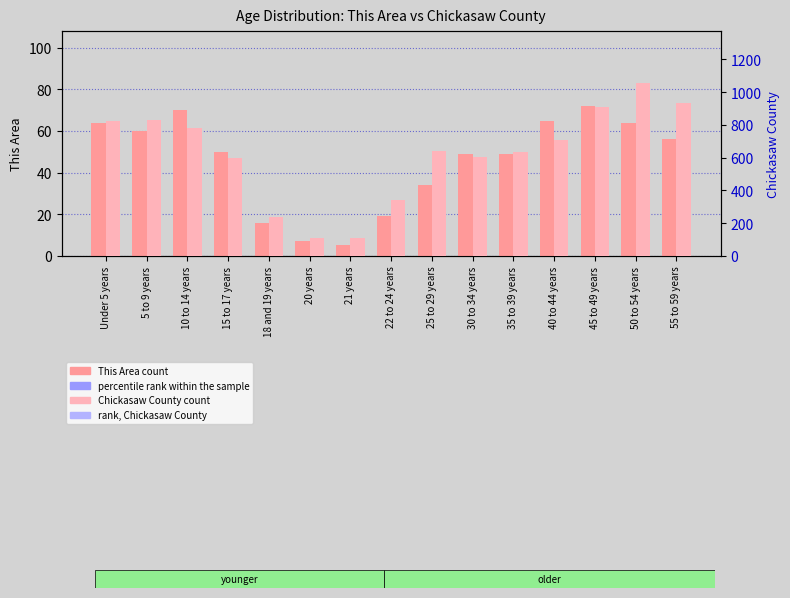

Reading left to right, what are all the values shown in this chart?

This Area count: 64	60	70	50	16	7	5	19	34	49	49	65	72	64	56
Chickasaw County: 822	832	784	597	240	106	108	340	642	602	633	708	910	1056	933